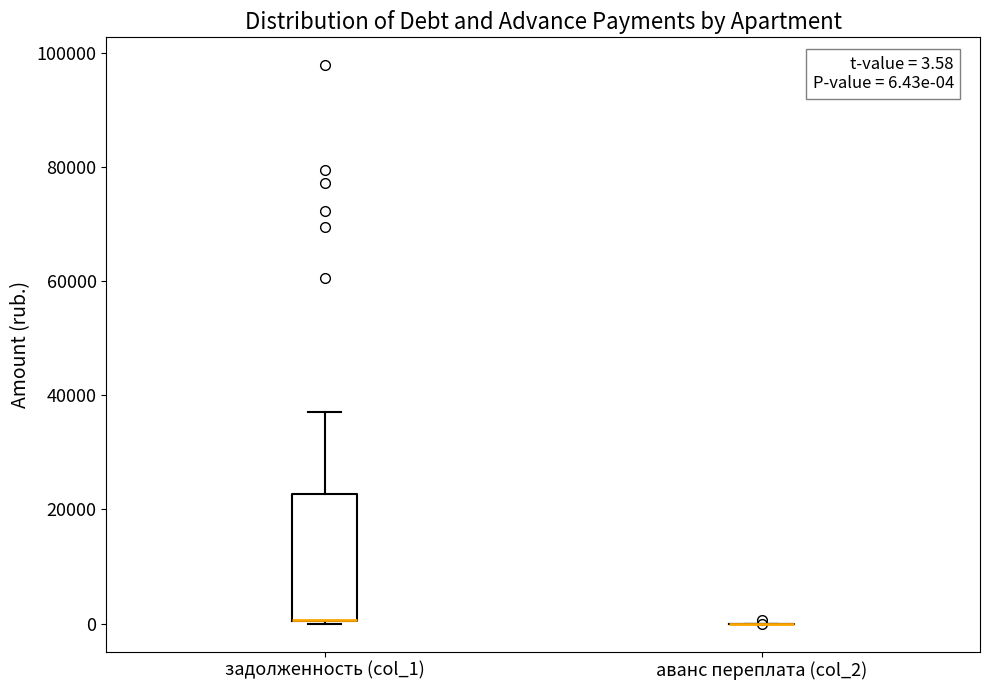

Which box is the tallest, from its lower edge to its upper edge?

задолженность (col_1)